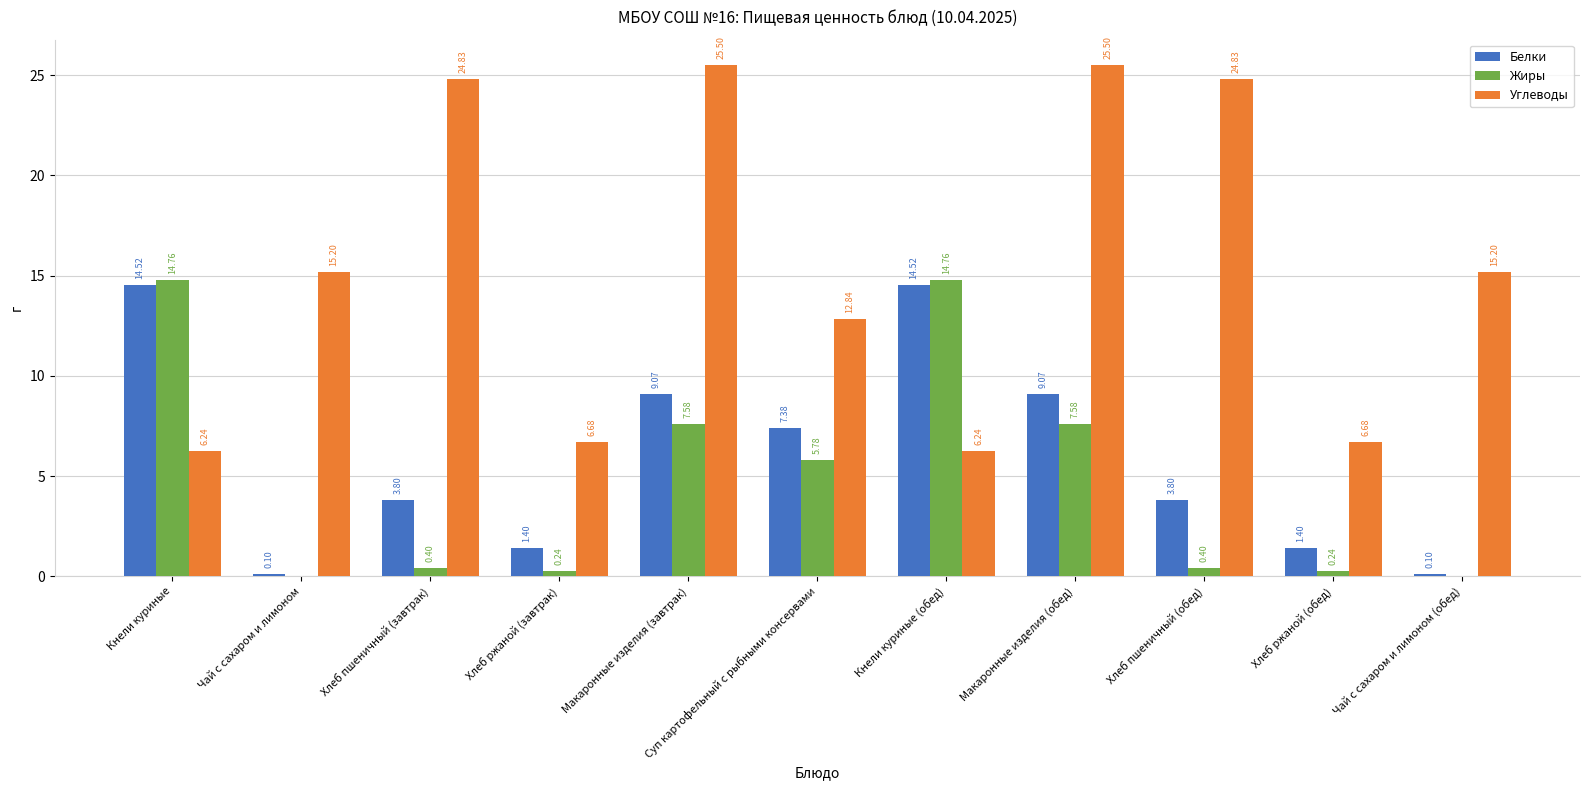

True or false: Углеводы has a value of 9.7 at Хлеб ржаной (обед).

False